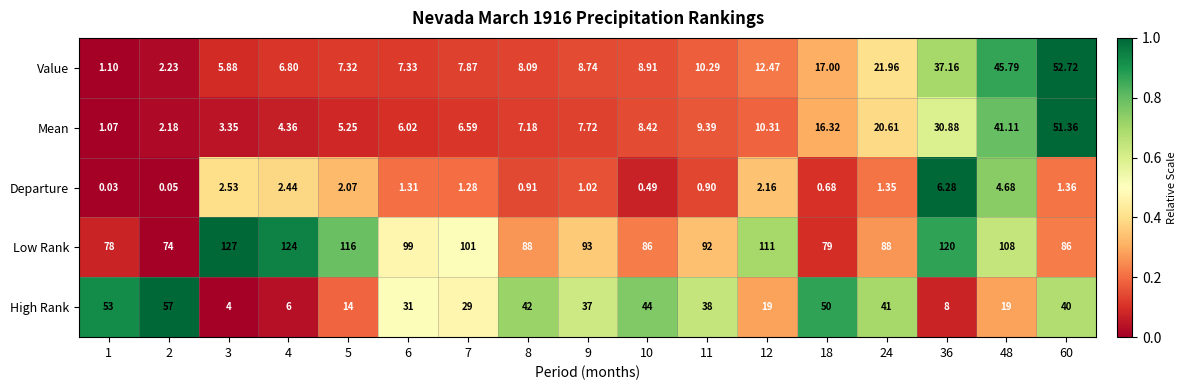

Rank the series at 2 from lowest to highest value.

Departure, Mean, Value, High Rank, Low Rank